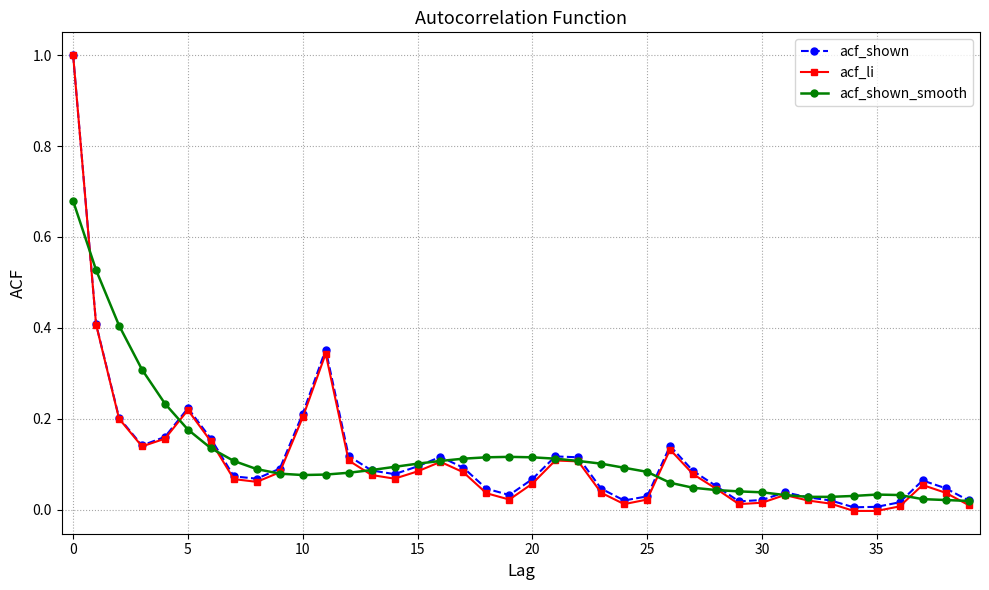

True or false: acf_shown has more than 2 interior local peaks.

True